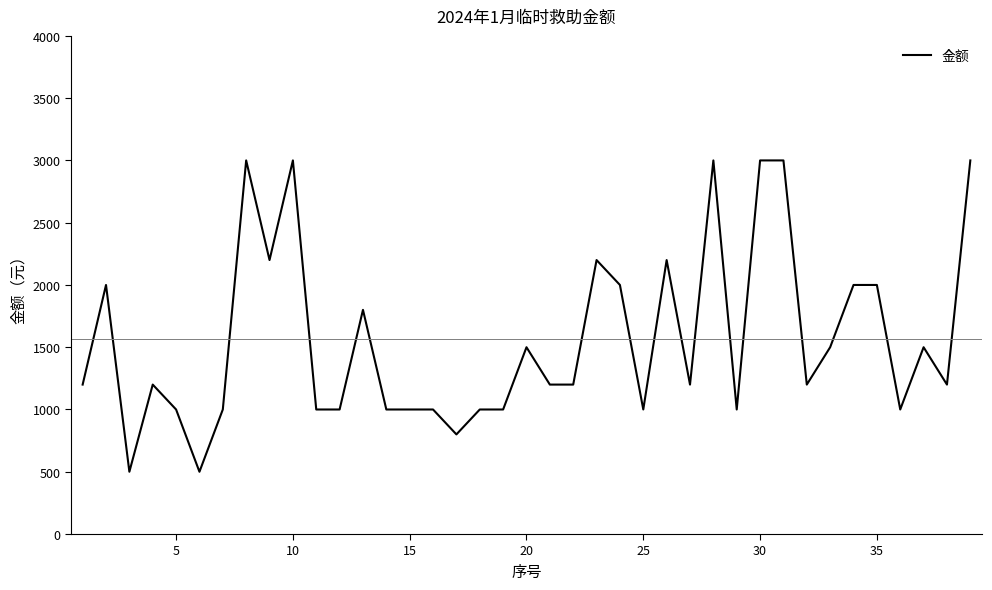

Reading right to left, what are all the values shown in this chart?

3000	1200	1500	1000	2000	2000	1500	1200	3000	3000	1000	3000	1200	2200	1000	2000	2200	1200	1200	1500	1000	1000	800	1000	1000	1000	1800	1000	1000	3000	2200	3000	1000	500	1000	1200	500	2000	1200